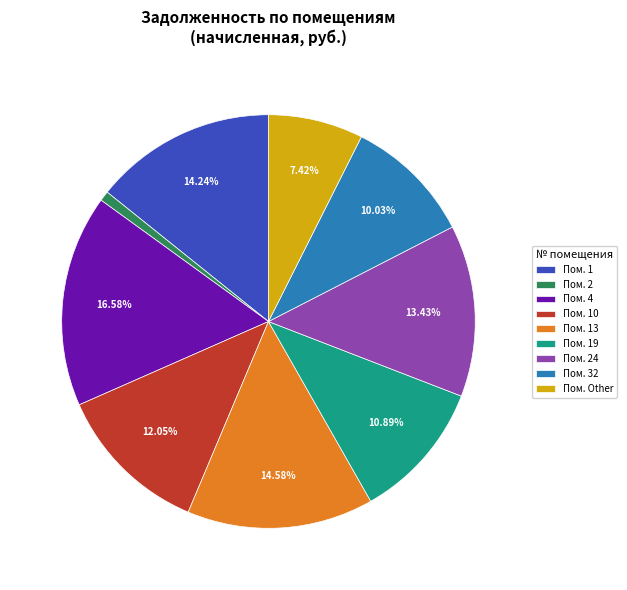

How many segments does this pie chart have?

9